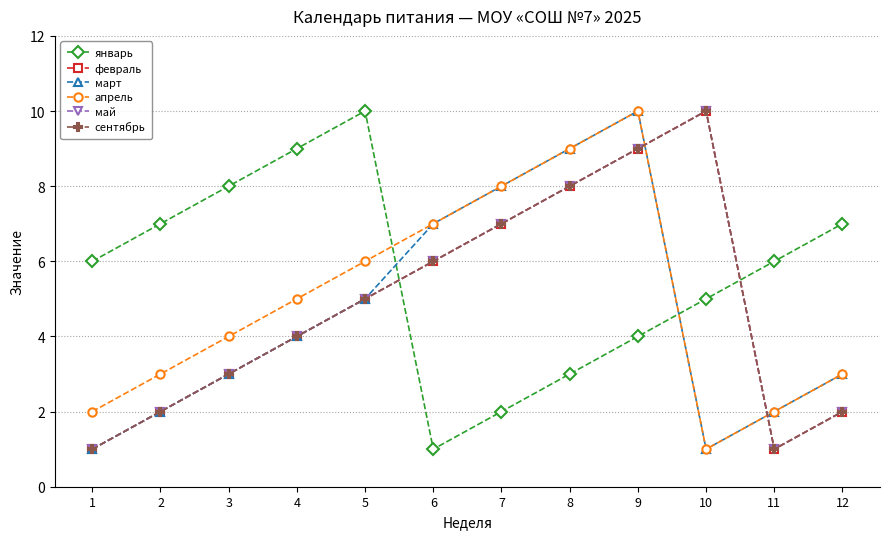

At 9, list the series in order from smallest to largest.

январь, февраль, май, сентябрь, март, апрель